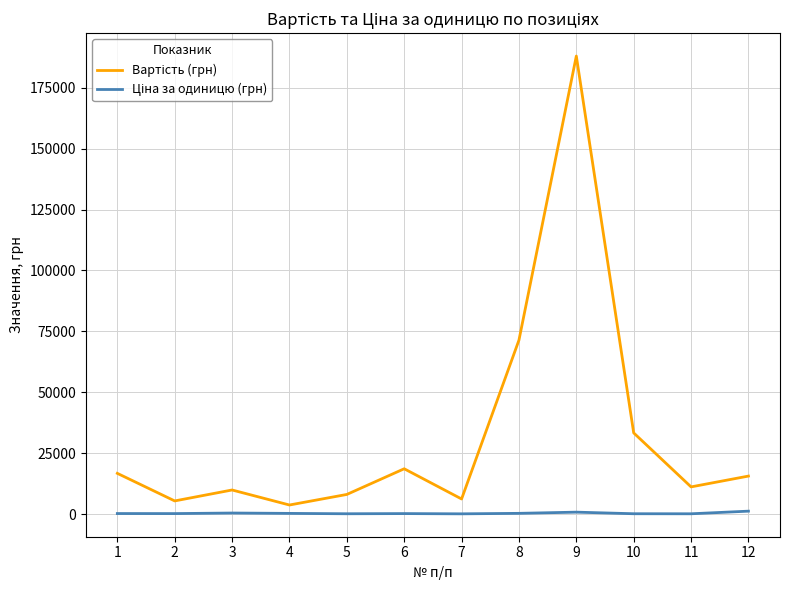

What is the maximum value shown in the chart?

188020